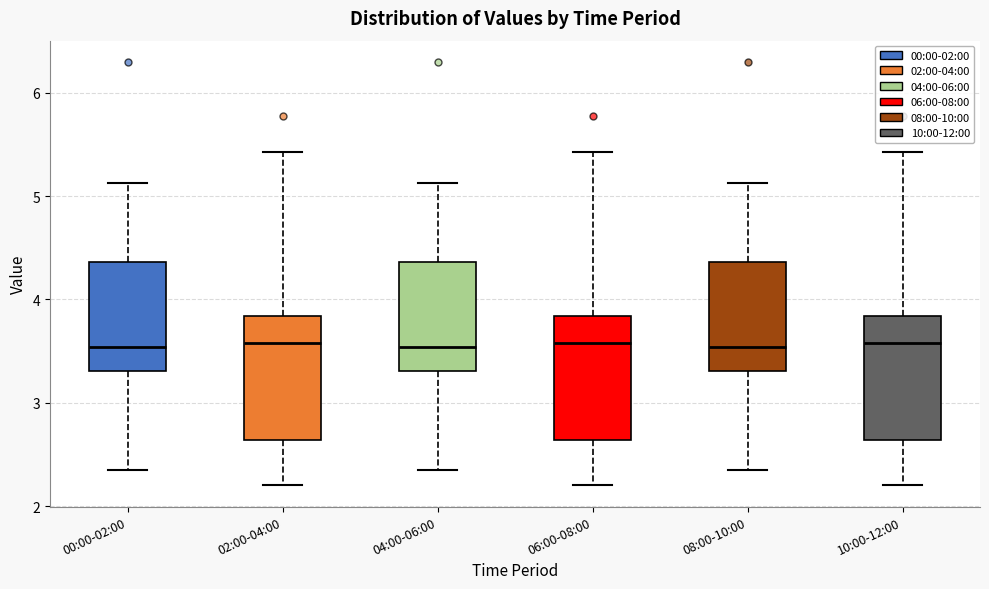

Reading left to right, transcribe this box plot: for each box, give where its median line is, the range the box spans, and where its two whiskers end, as read against the y-axis. The values are not printed on the chart, so give them approximately, as read against the axis.

00:00-02:00: median 3.5, box 3.3 to 4.4, whiskers 2.4 to 5.1
02:00-04:00: median 3.6, box 2.6 to 3.8, whiskers 2.2 to 5.4
04:00-06:00: median 3.5, box 3.3 to 4.4, whiskers 2.4 to 5.1
06:00-08:00: median 3.6, box 2.6 to 3.8, whiskers 2.2 to 5.4
08:00-10:00: median 3.5, box 3.3 to 4.4, whiskers 2.4 to 5.1
10:00-12:00: median 3.6, box 2.6 to 3.8, whiskers 2.2 to 5.4